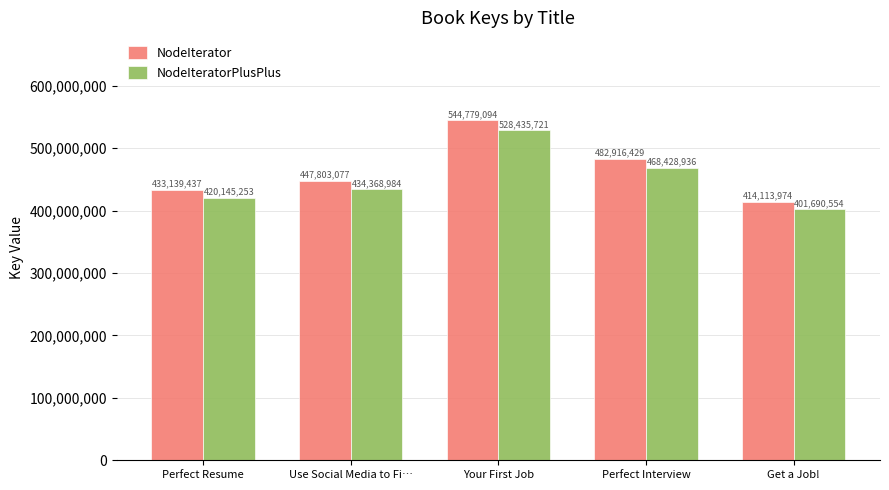

Does the chart contain any negative values?

No